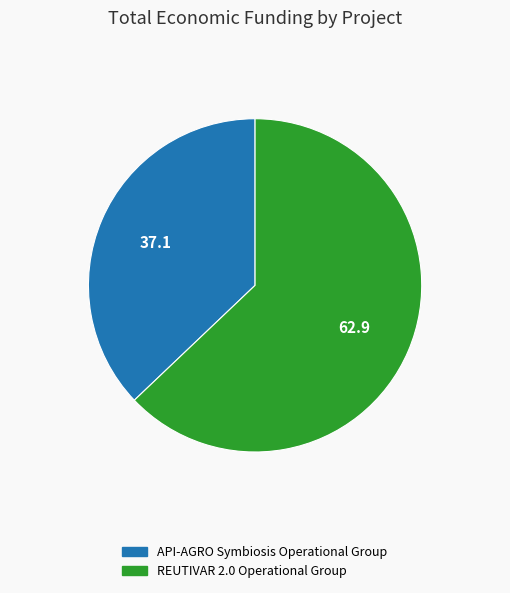

Do API-AGRO Symbiosis Operational Group and REUTIVAR 2.0 Operational Group together represent more than half of the pie?

Yes